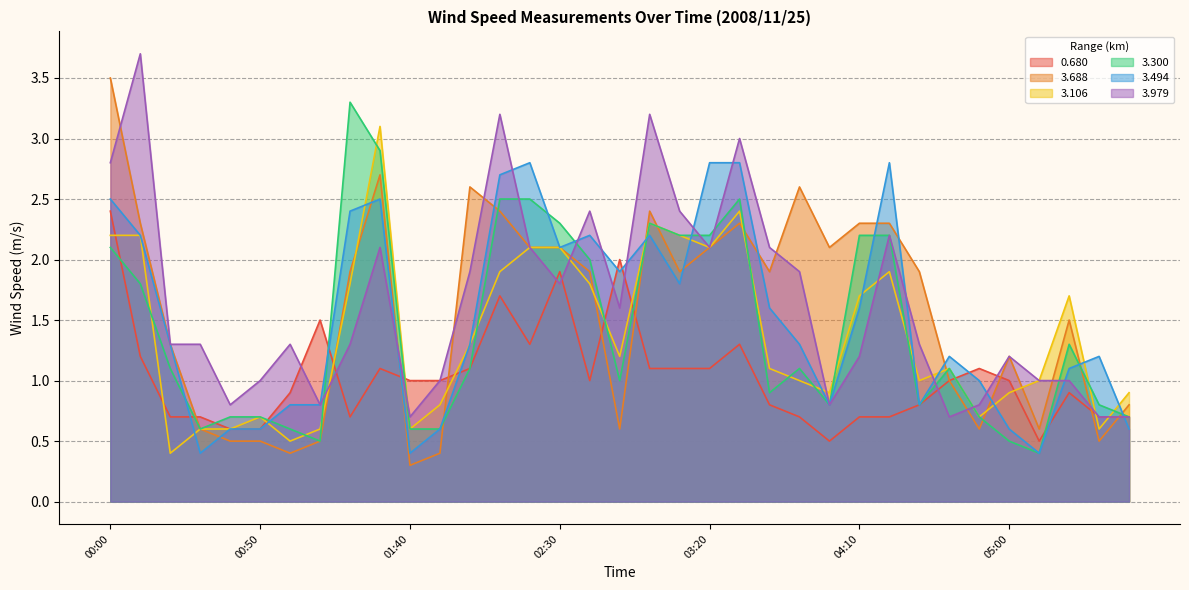

Rank the series at 00:10 from lowest to highest value.

0.680, 3.300, 3.106, 3.494, 3.688, 3.979